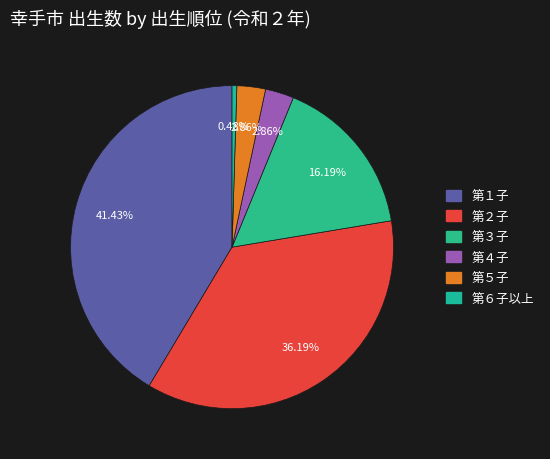

Count the number of slices in the pie.

6